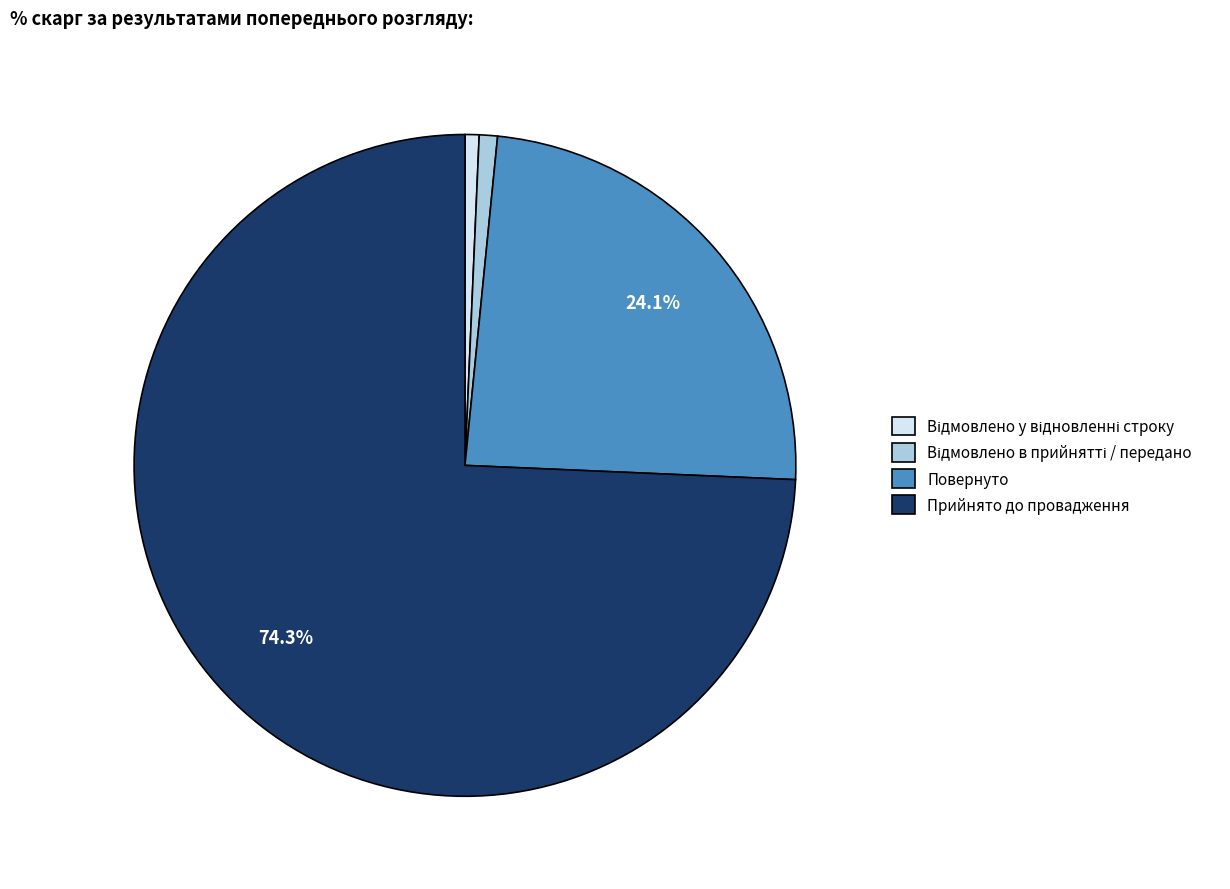

Is Повернуто the majority of the pie?

No